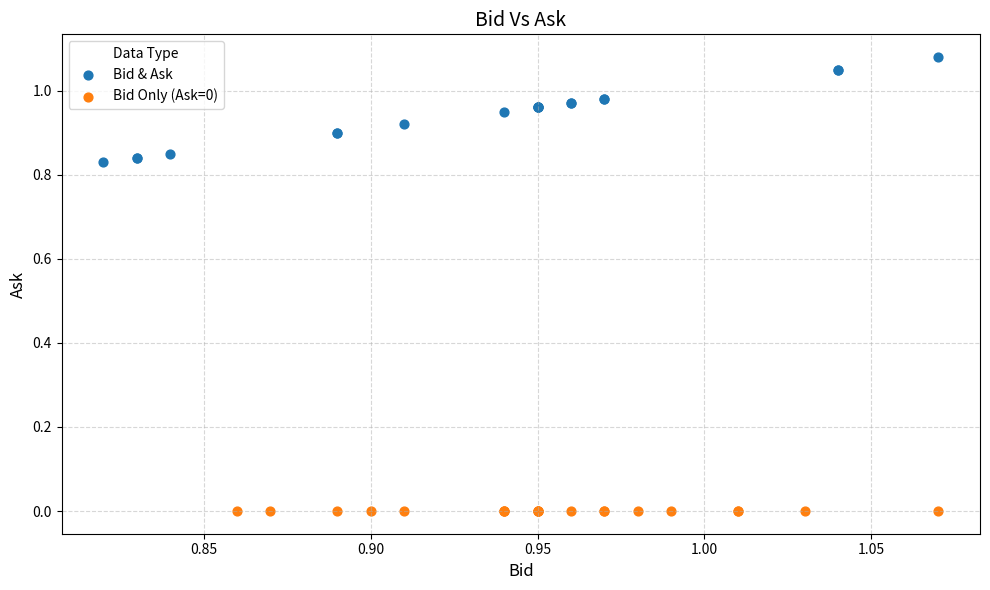

Which series reaches the maximum Y coordinate?

Bid & Ask